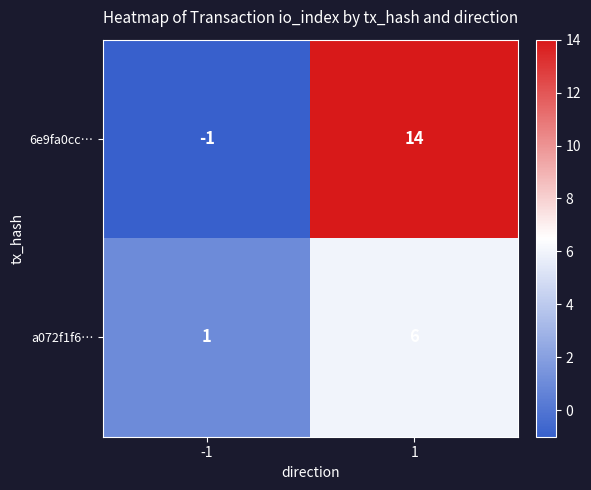

Reading right to left, transcribe all the data shown in this chart.

6e9fa0cc…: 1=14	-1=-1
a072f1f6…: 1=6	-1=1